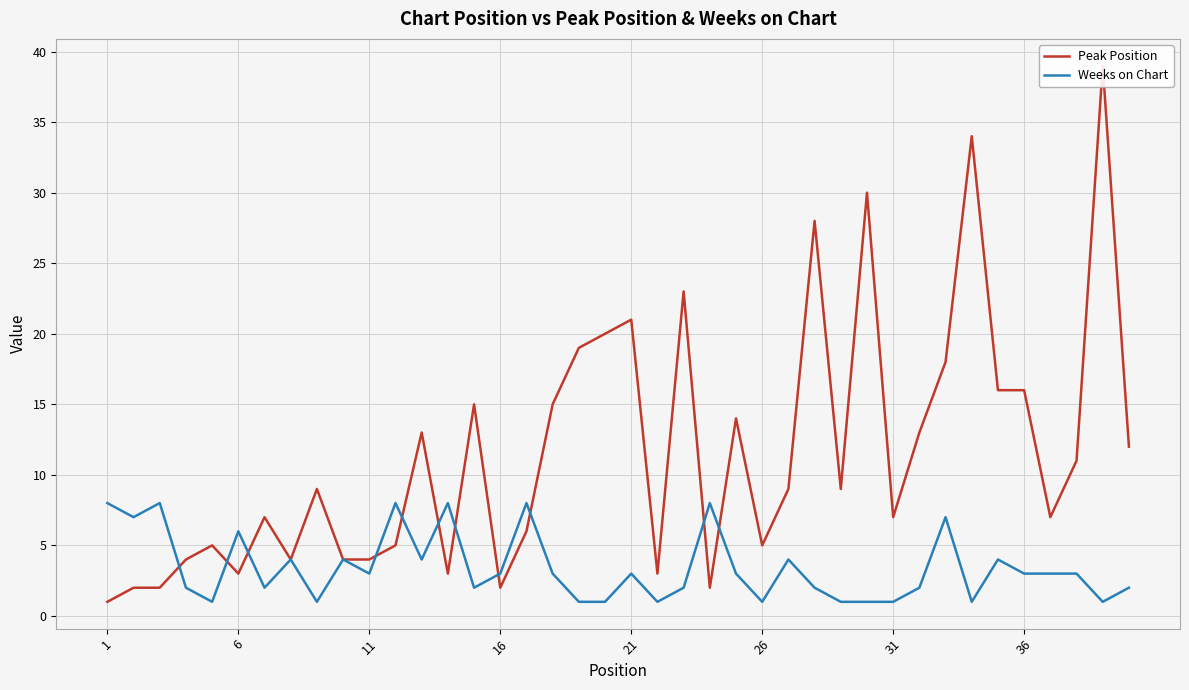

Rank the series by their maximum value, from highest to lowest.

Peak Position, Weeks on Chart